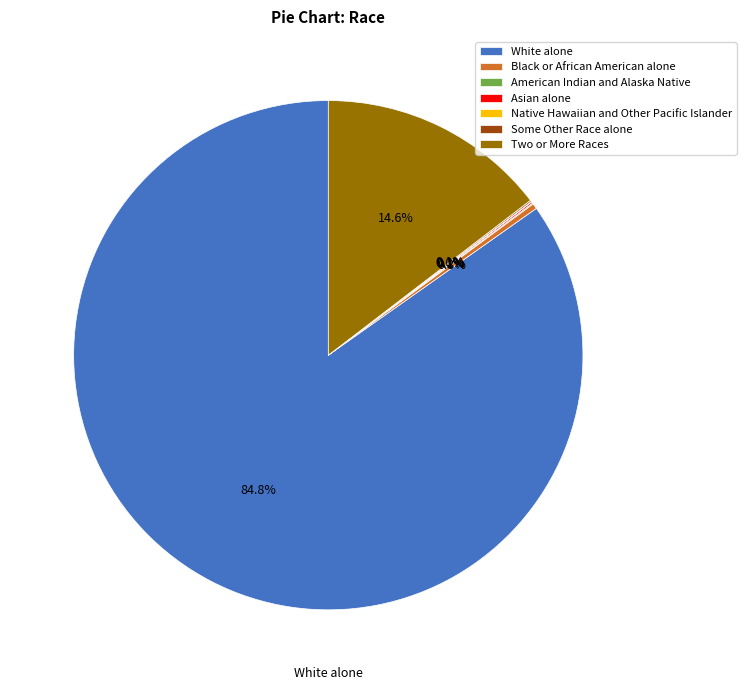

To the nearest percent, what is the average slice percentage?

14%